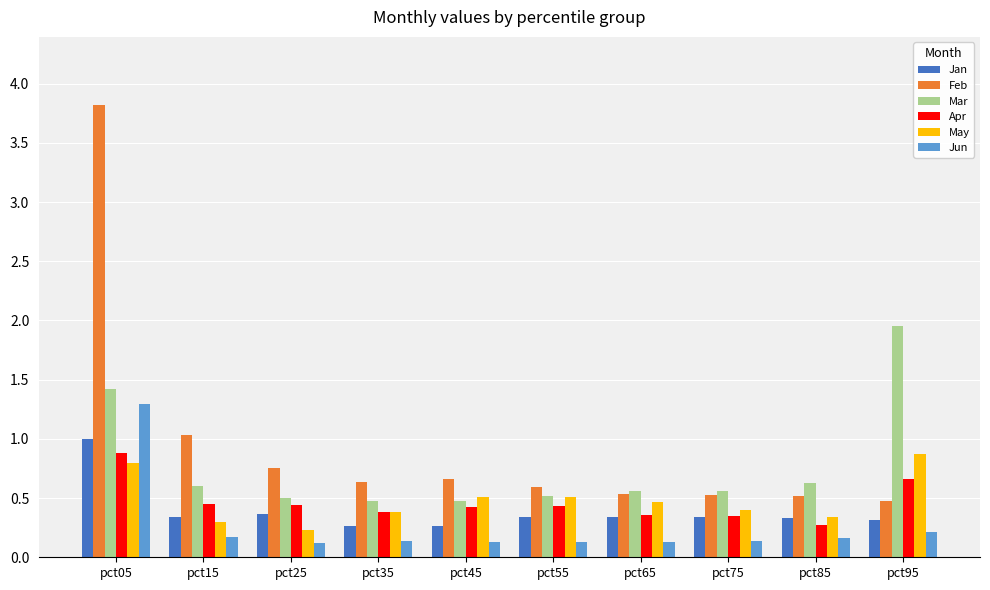

True or false: Apr has a value of 0.3 at pct05.

False